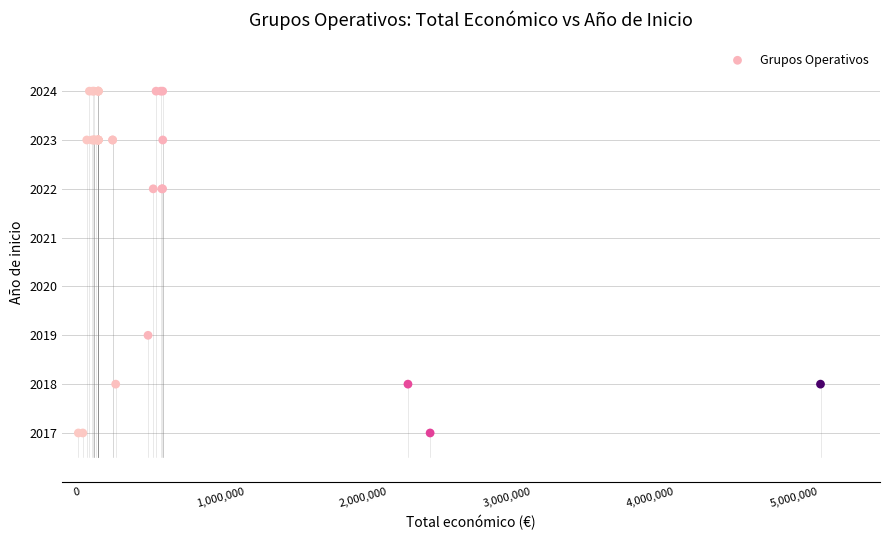

What Y value in the scatter plot is closest to 2020?

2019